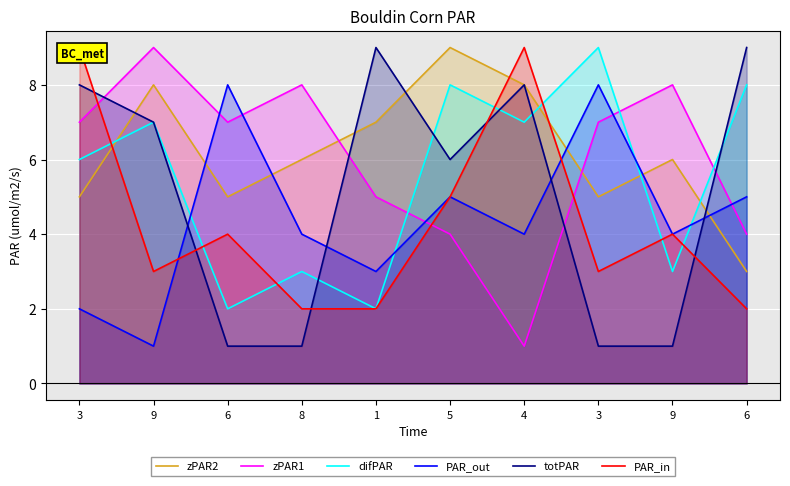

Reading left to right, transcribe all the data shown in this chart.

zPAR2: 3=5	9=8	6=5	8=6	1=7	5=9	4=8	3=5	9=6	6=3
zPAR1: 3=7	9=9	6=7	8=8	1=5	5=4	4=1	3=7	9=8	6=4
difPAR: 3=6	9=7	6=2	8=3	1=2	5=8	4=7	3=9	9=3	6=8
PAR_out: 3=2	9=1	6=8	8=4	1=3	5=5	4=4	3=8	9=4	6=5
totPAR: 3=8	9=7	6=1	8=1	1=9	5=6	4=8	3=1	9=1	6=9
PAR_in: 3=9	9=3	6=4	8=2	1=2	5=5	4=9	3=3	9=4	6=2